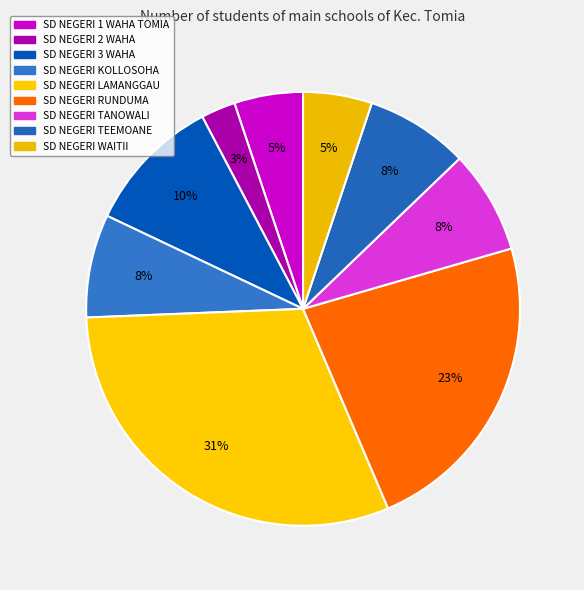

How much of the chart is everything except SD NEGERI 1 WAHA TOMIA?

94.9%